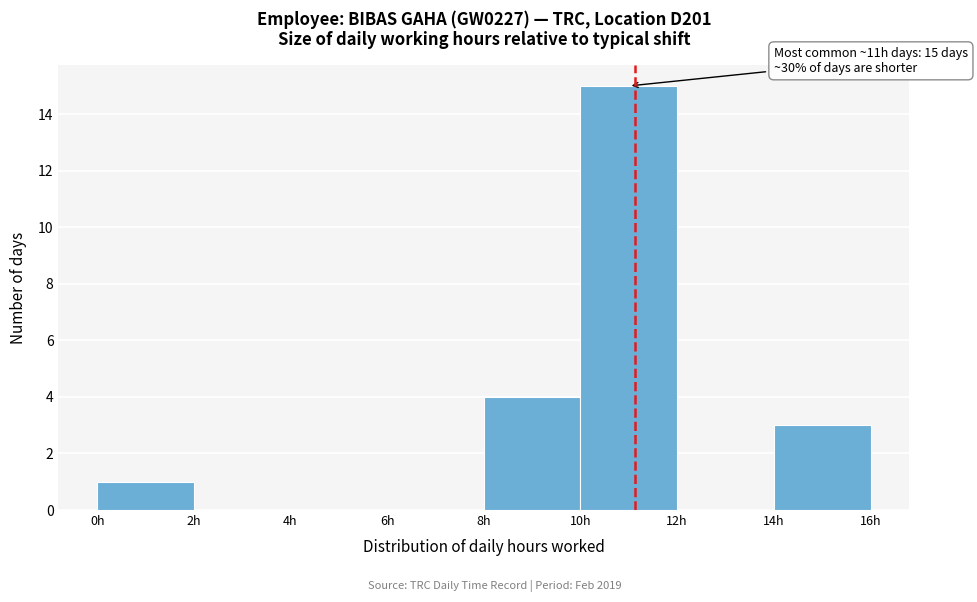

Over which range of the x-axis is the bar tallest?

10 to 12